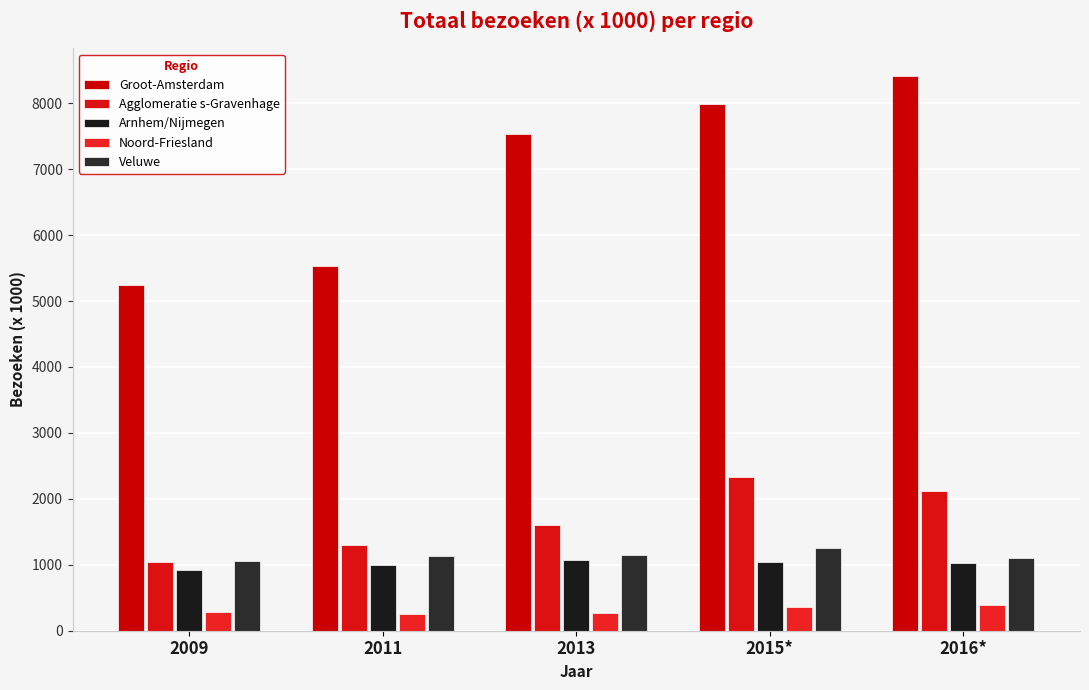

What are all the series names shown in the legend?

Groot-Amsterdam, Agglomeratie s-Gravenhage, Arnhem/Nijmegen, Noord-Friesland, Veluwe